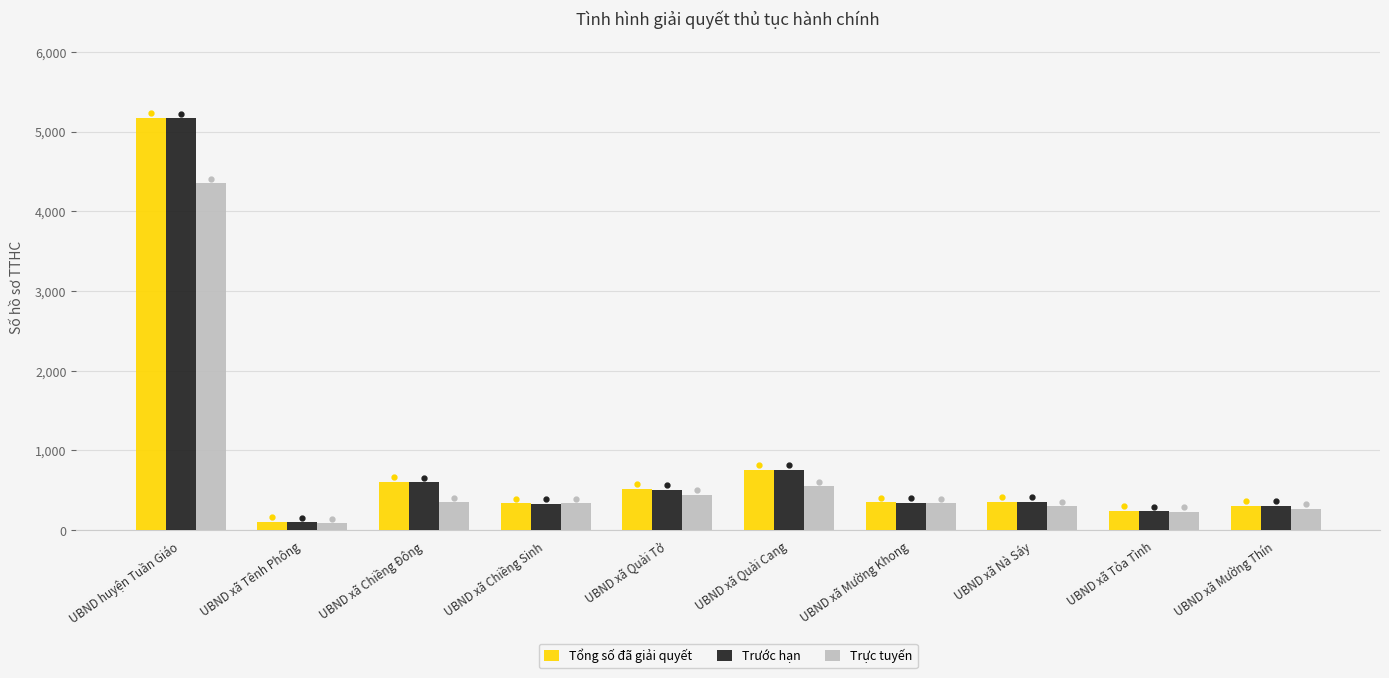

At which label does Tổng số đã giải quyết reach its peak?

UBND huyện Tuần Giáo